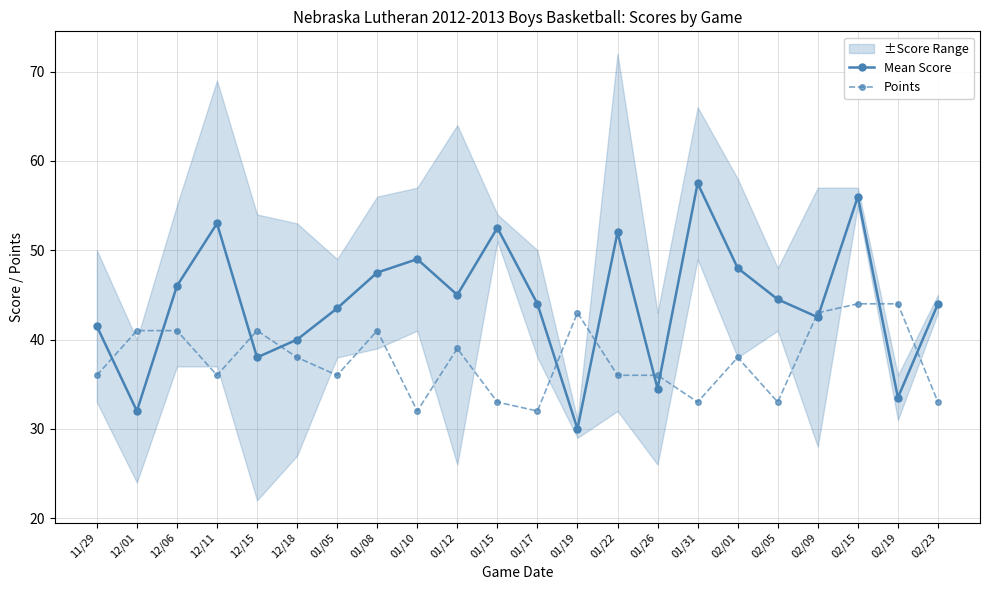

Is it true that Mean Score equals 83.6 at 12/11?

False